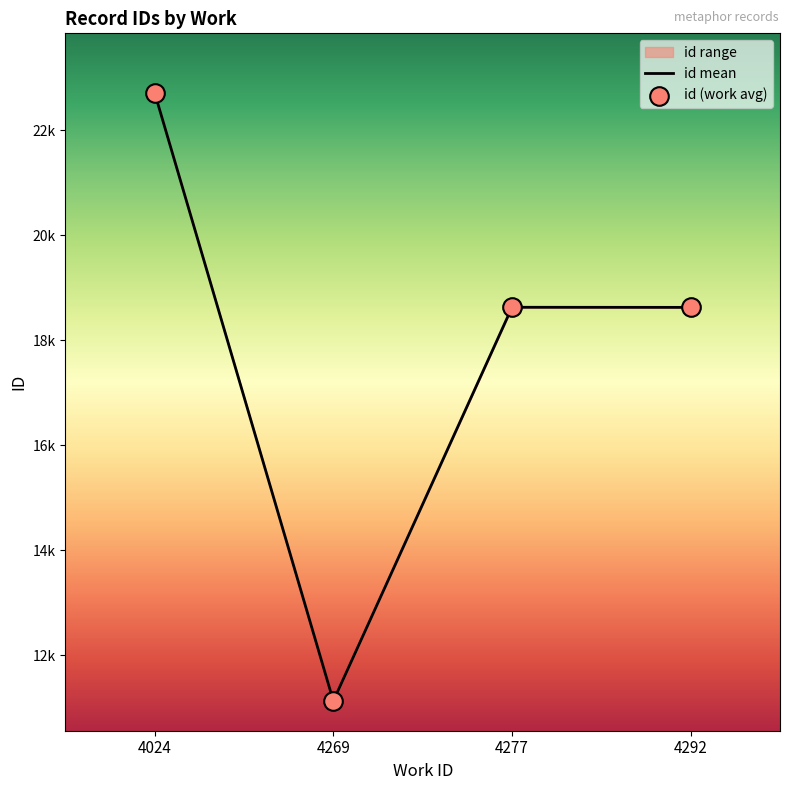

At which category is the sum across all series the highest?

4024